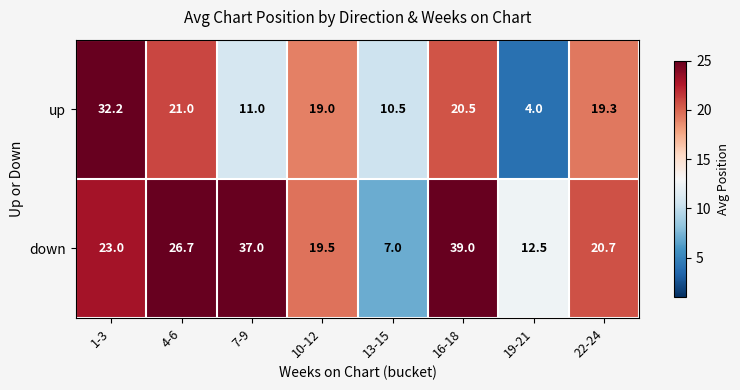

The value of up at 4-6 is 21.0. True or false?

True